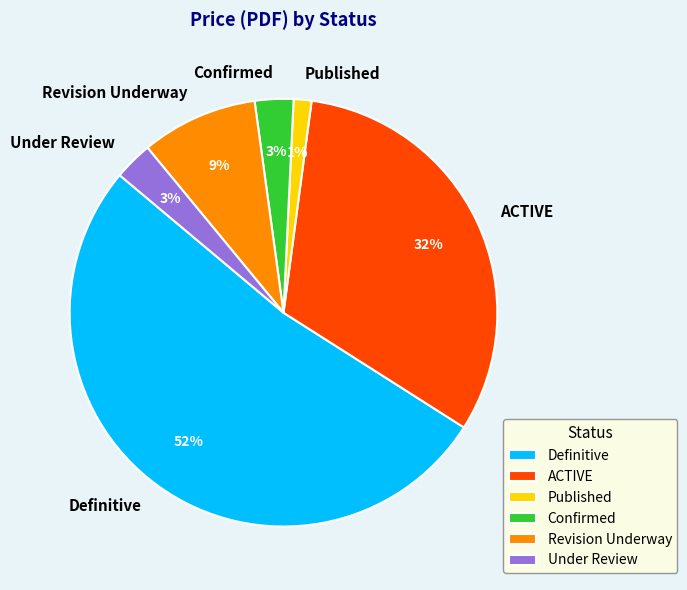

The Confirmed slice represents 3% of the pie. True or false?

True